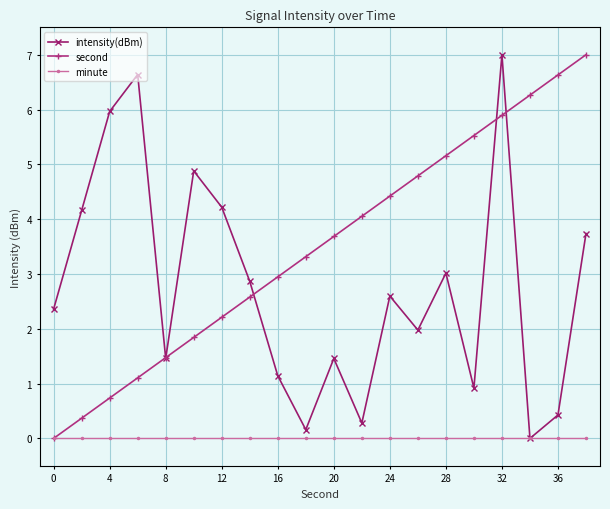

Reading right to left, extract all data points from this chart.

intensity(dBm): 3.7	0.4	0.0	7.0	0.9	3.0	2.0	2.6	0.3	1.5	0.2	1.1	2.9	4.2	4.9	1.5	6.6	6.0	4.2	2.4
second: 7.0	6.6	6.3	5.9	5.5	5.2	4.8	4.4	4.1	3.7	3.3	2.9	2.6	2.2	1.8	1.5	1.1	0.7	0.4	0.0
minute: 0.0	0.0	0.0	0.0	0.0	0.0	0.0	0.0	0.0	0.0	0.0	0.0	0.0	0.0	0.0	0.0	0.0	0.0	0.0	0.0